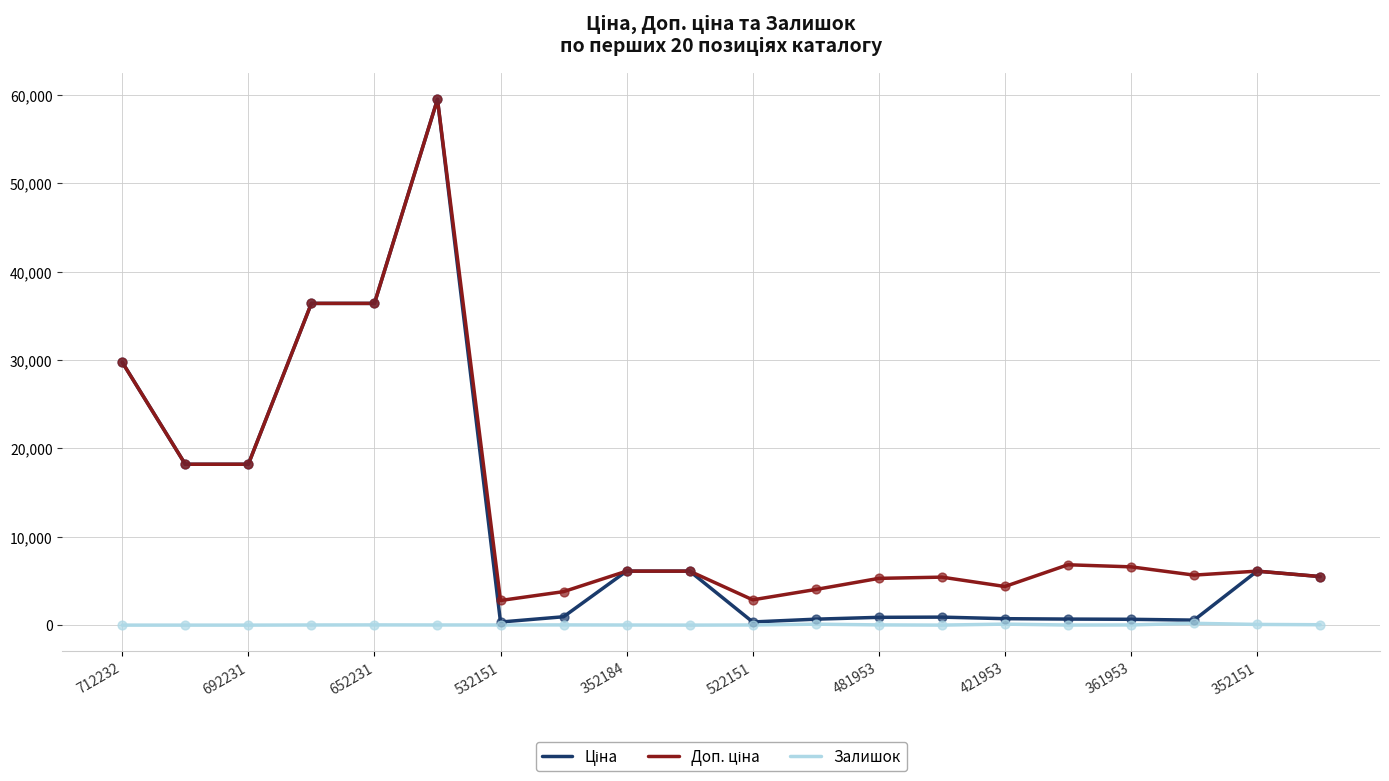

What is the maximum value shown in the chart?

59523.0